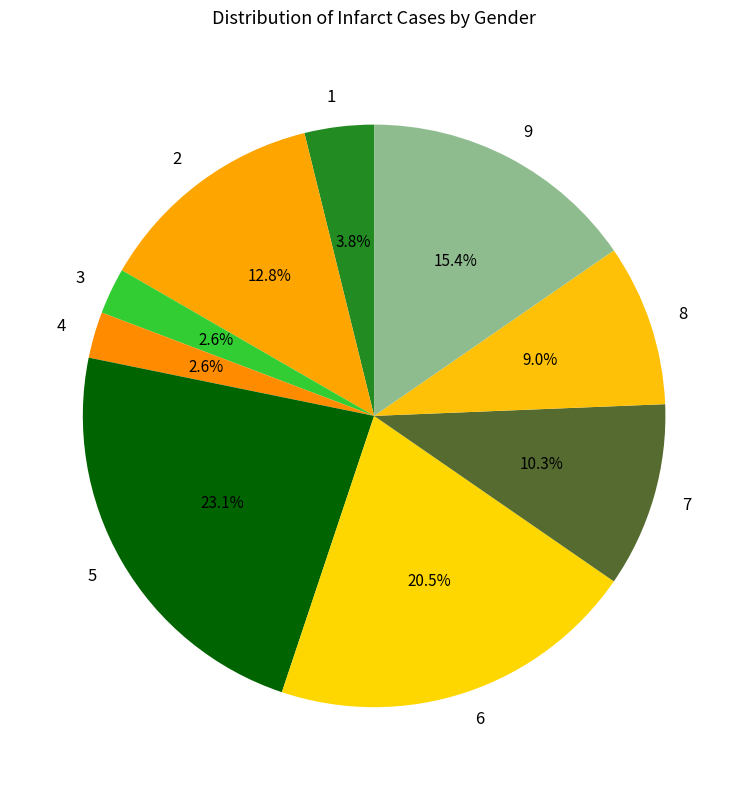

To the nearest percent, what is the combined percentage of 7 and 9?

26%